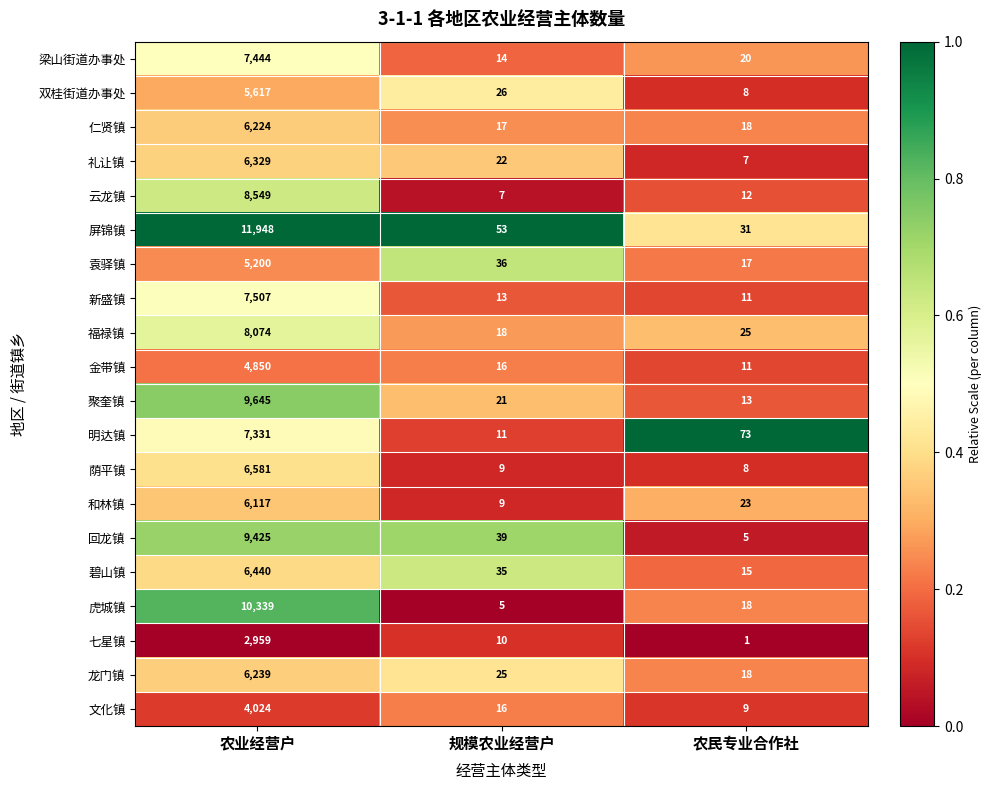

True or false: 七星镇 has a value of 2959 at 农业经营户.

True